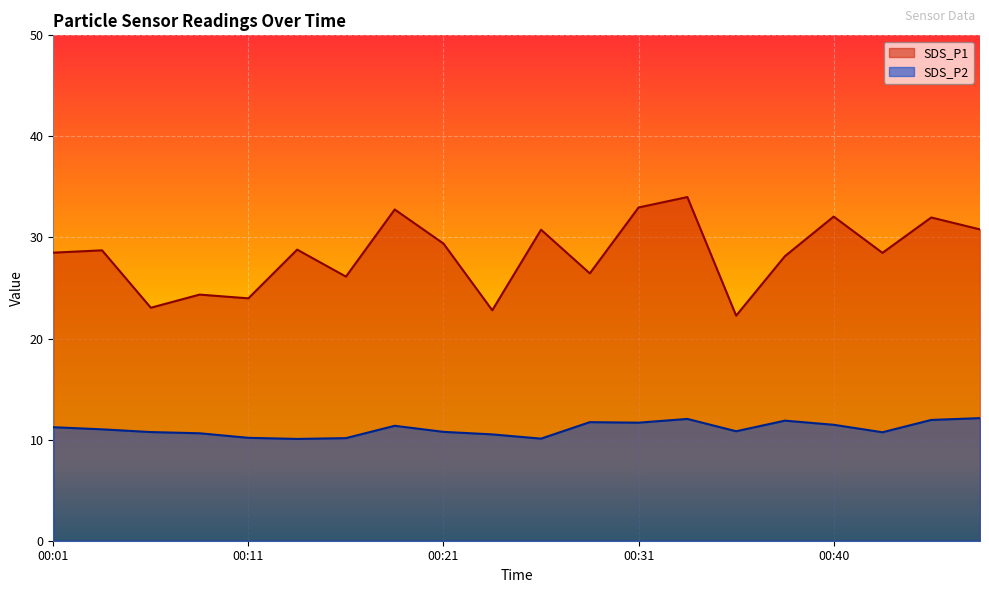

Reading left to right, list all the values displayed in this chart.

SDS_P1: 00:01=28.5	00:04=28.7	00:06=23.1	00:09=24.4	00:11=24.0	00:14=28.8	00:16=26.1	00:18=32.8	00:21=29.4	00:23=22.8	00:26=30.8	00:28=26.4	00:31=33.0	00:33=34.0	00:35=22.3	00:38=28.1	00:40=32.1	00:43=28.5	00:45=32.0	00:48=30.8
SDS_P2: 00:01=11.2	00:04=11.0	00:06=10.8	00:09=10.6	00:11=10.2	00:14=10.1	00:16=10.2	00:18=11.4	00:21=10.8	00:23=10.5	00:26=10.1	00:28=11.7	00:31=11.7	00:33=12.1	00:35=10.8	00:38=11.9	00:40=11.5	00:43=10.7	00:45=11.9	00:48=12.1